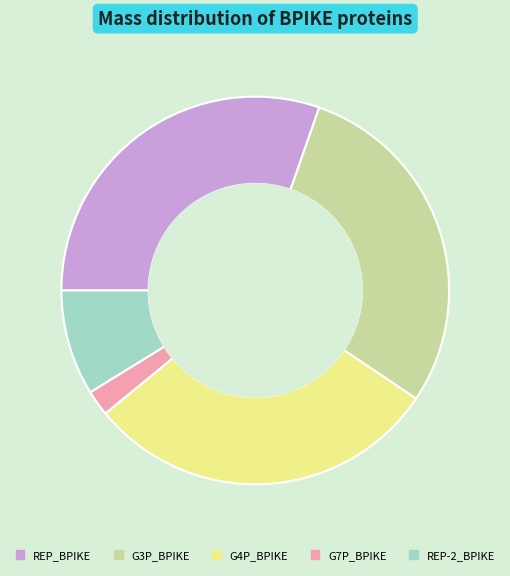

Does G4P_BPIKE account for over 50% of the chart?

No